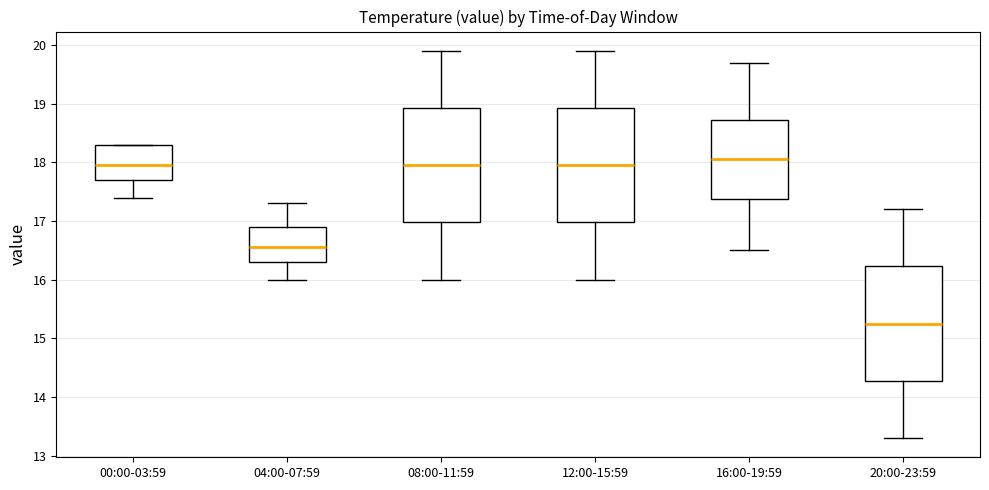

Which box has the lowest median line?

20:00-23:59